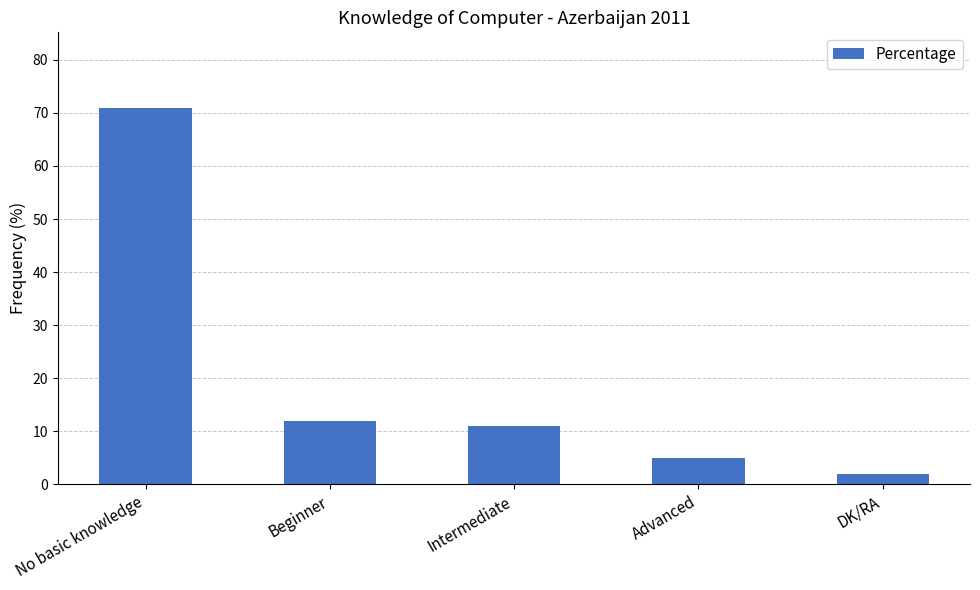

What is the minimum value shown in the chart?

2